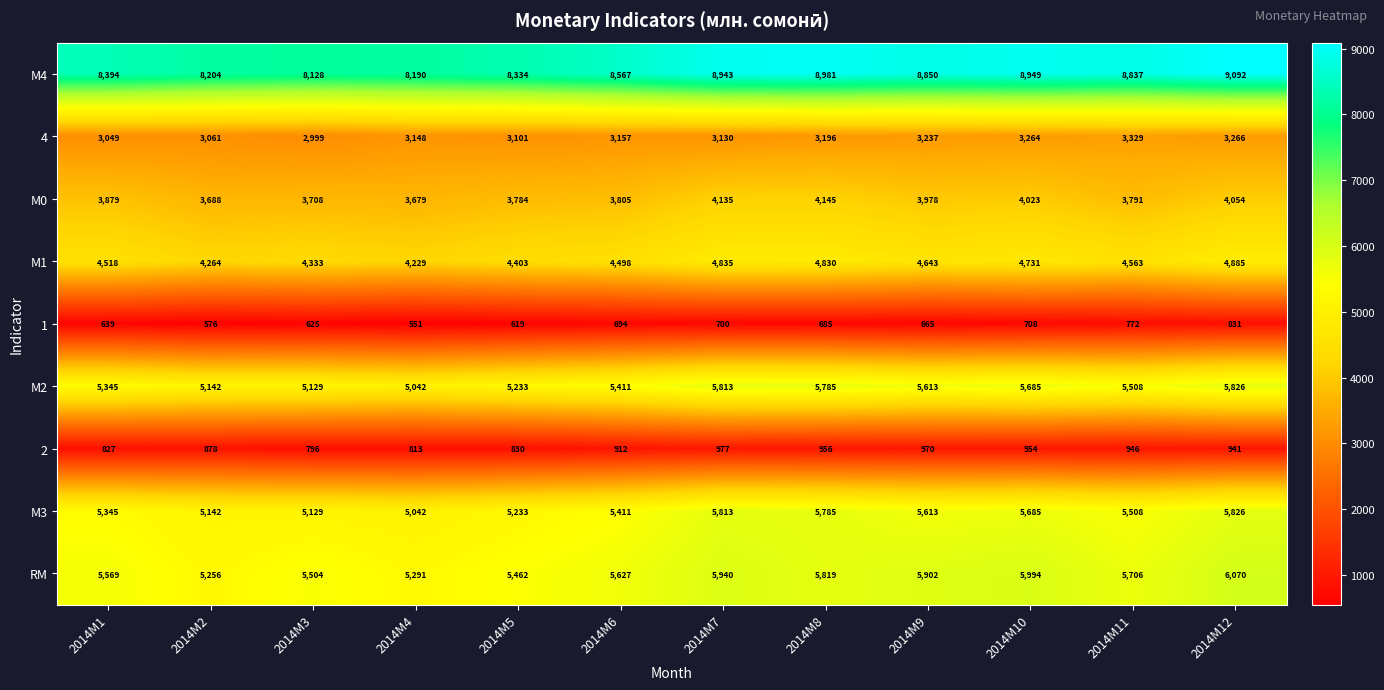

What is the difference between the maximum and minimum values in the М4 series?

964